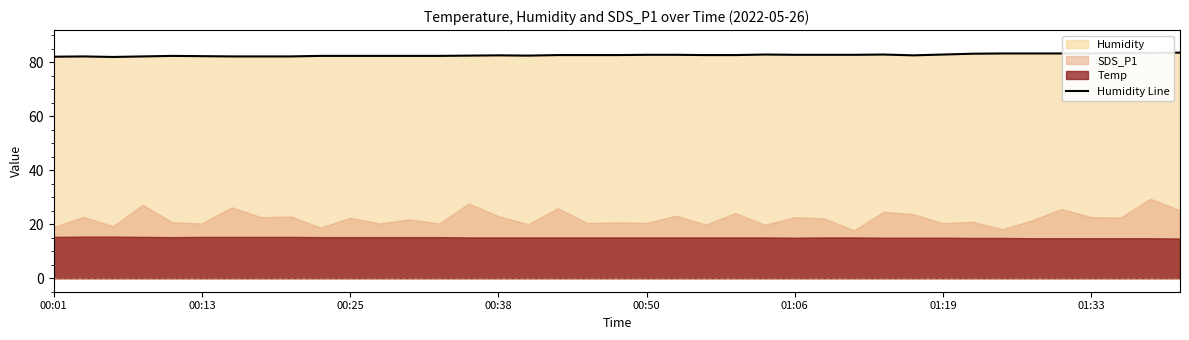

True or false: Humidity Line has a value of 82.7 at 01:06.

True